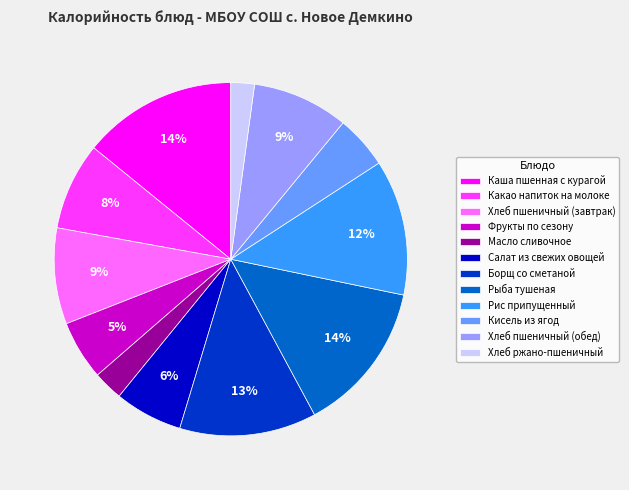

Do Какао напиток на молоке and Фрукты по сезону together represent more than half of the pie?

No